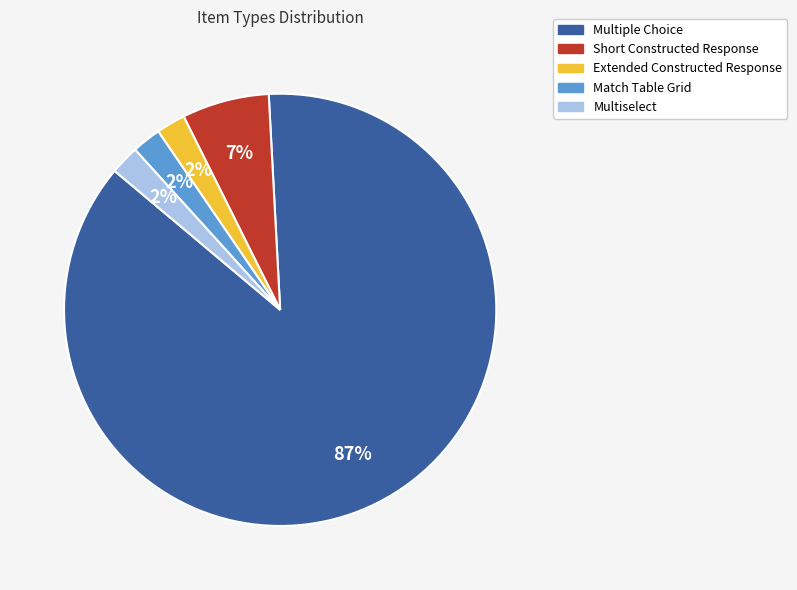

Is the sum of Multiselect and Match Table Grid greater than half?

No